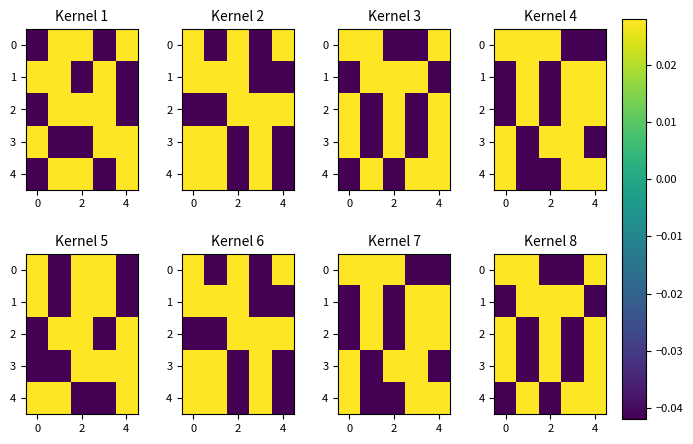

How many positive values does the 2 series have?

3